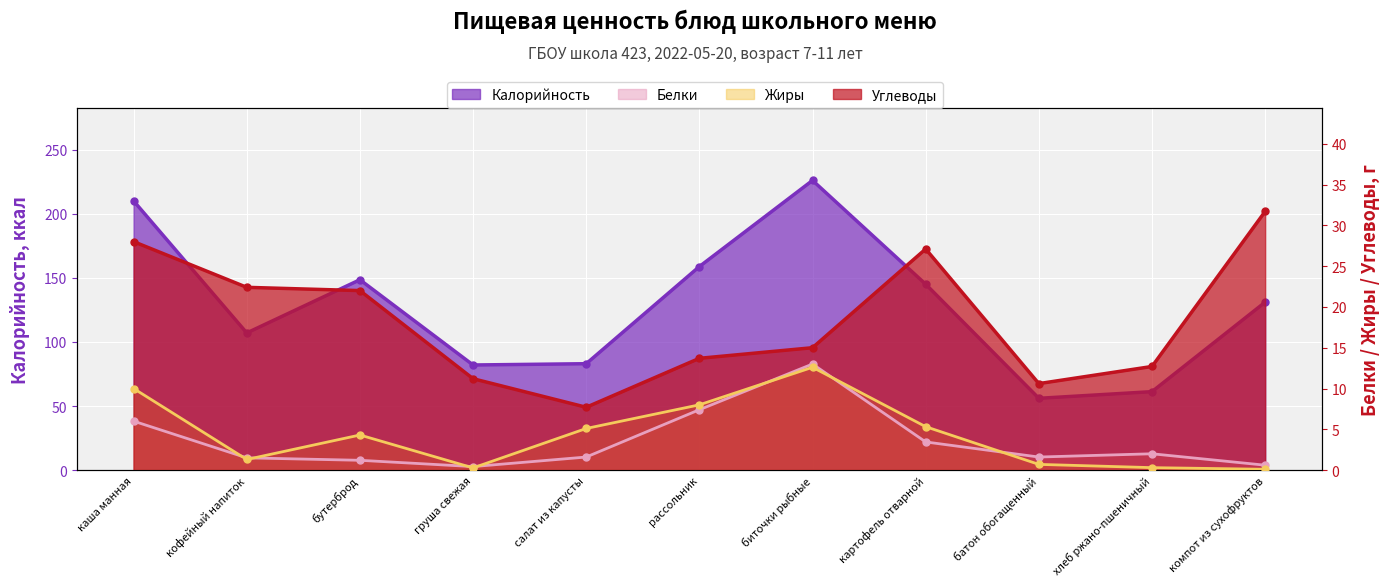

True or false: Углеводы and Белки cross at least once.

False